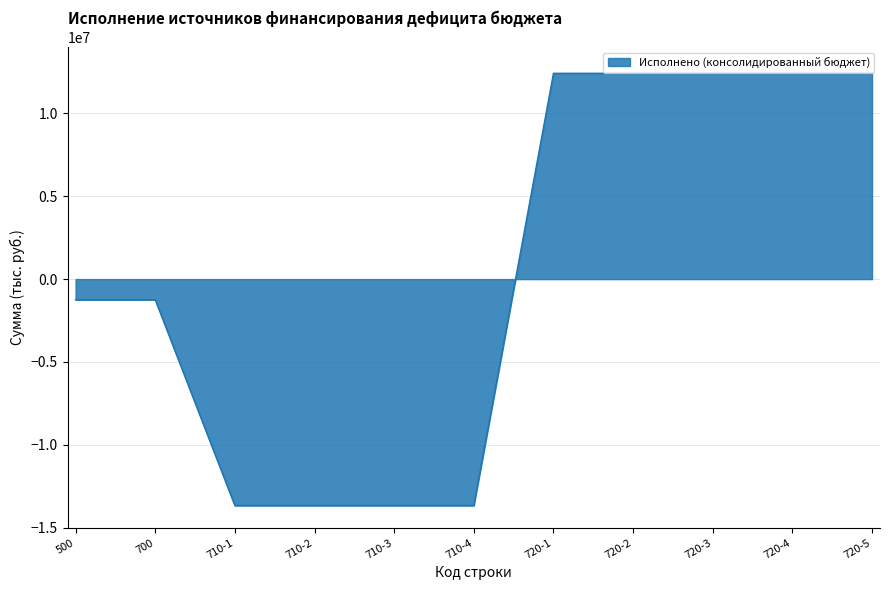

How many lines are shown in the chart?

1